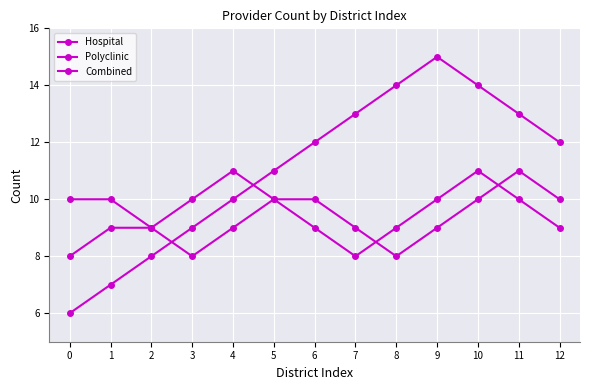

Where is the first local maximum for Hospital?

11